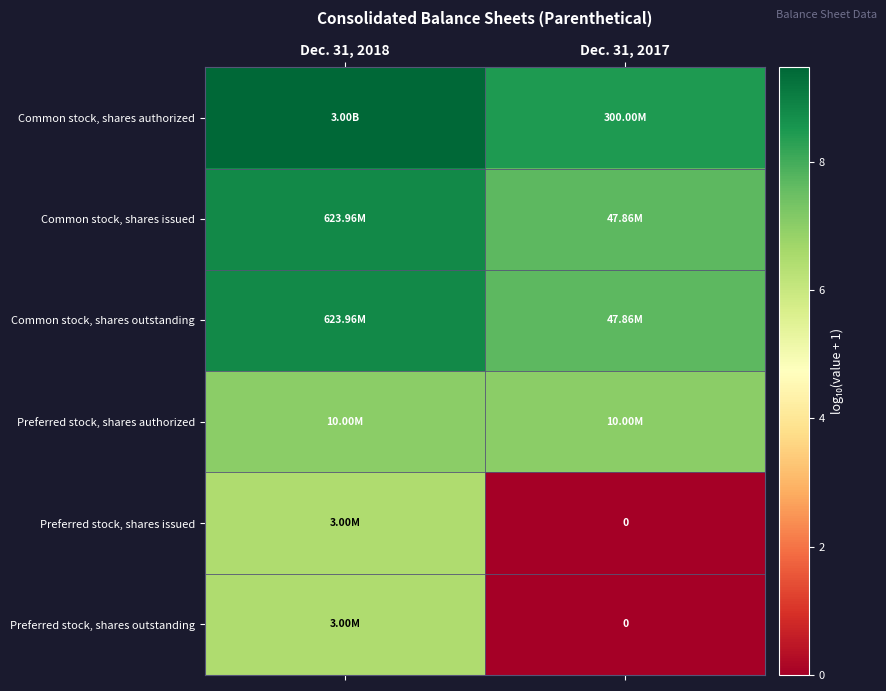

At which label does Common stock, shares outstanding first exceed 8?

Dec. 31, 2018